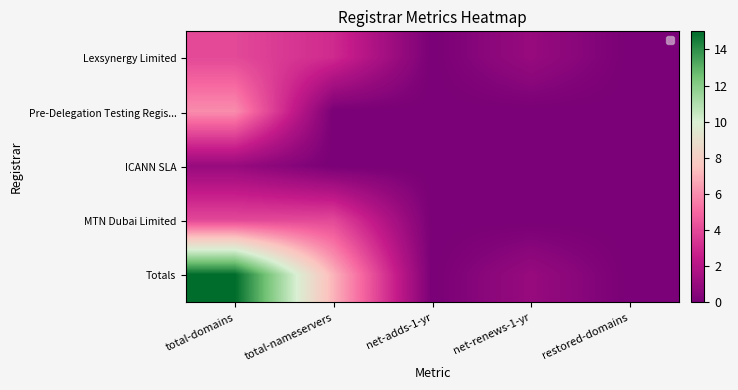

How many categories are shown in the chart?

5